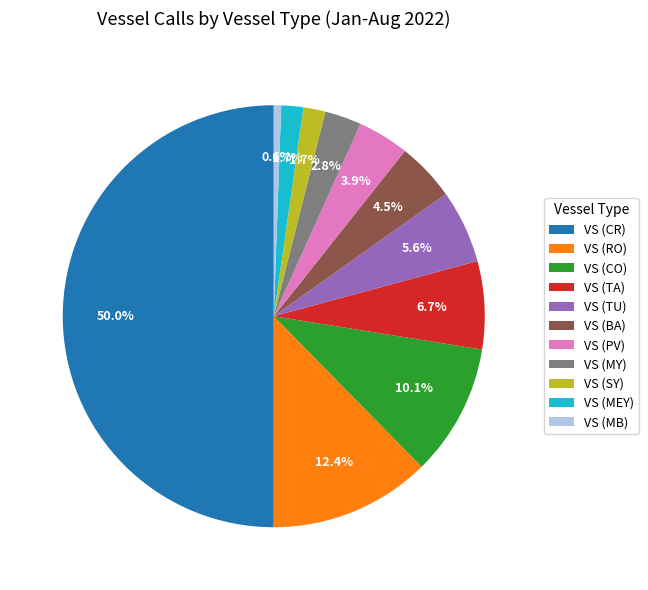

What is the ratio of the value at VS (TU) to the value at VS (PV)?

1.4